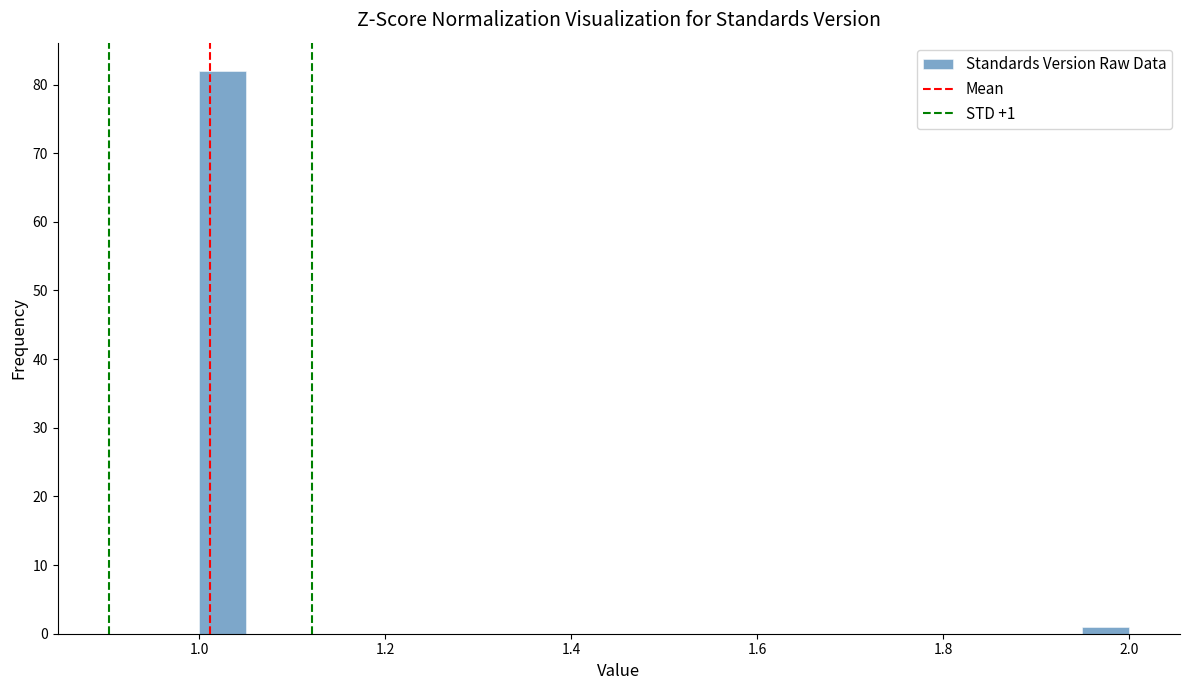

Read against the x-axis, roughly where is the centre of the tallest bar?

1.02